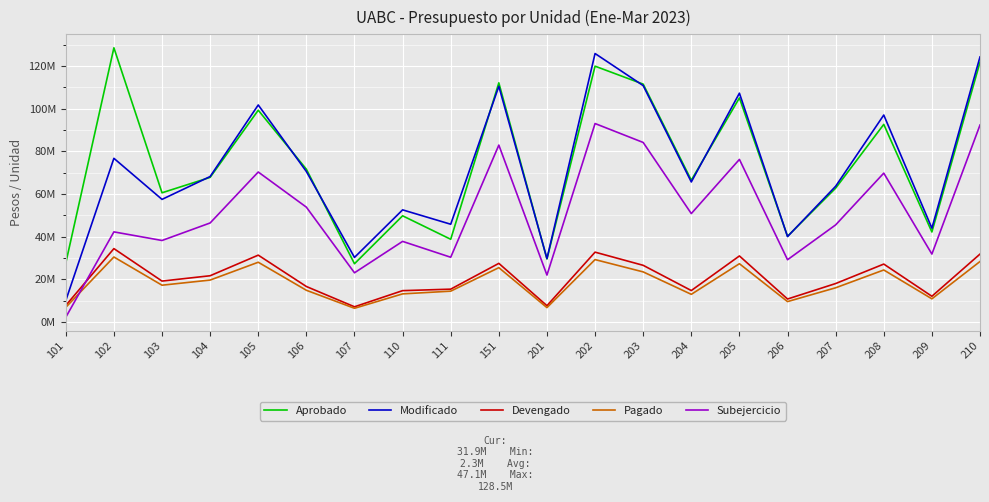

Between 101 and 102, which series saw the biggest shift?

Aprobado